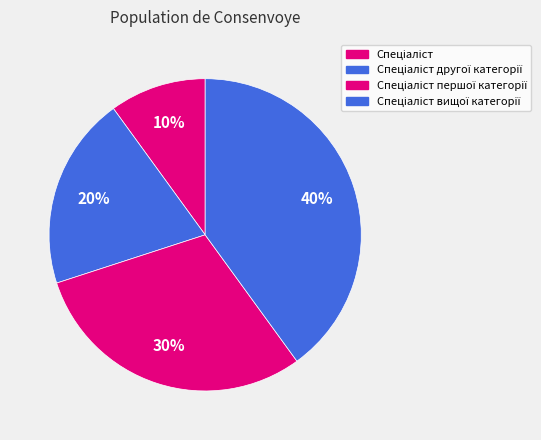

What is the largest slice in the pie chart?

Спеціаліст вищої категорії